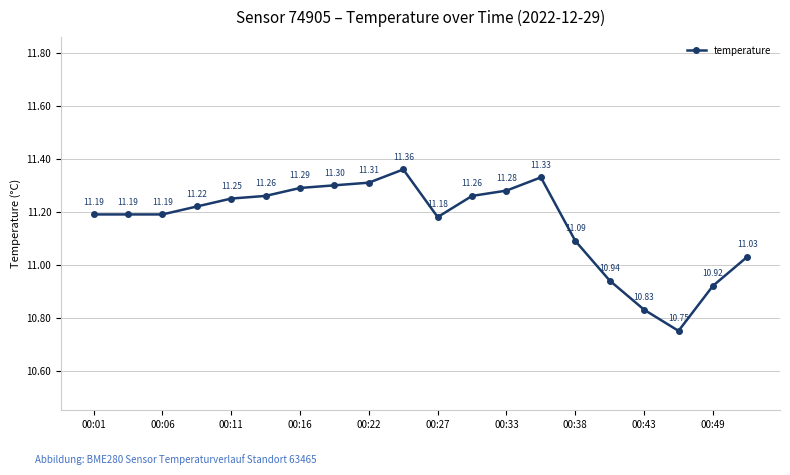

What is the sum of all values?

223.2